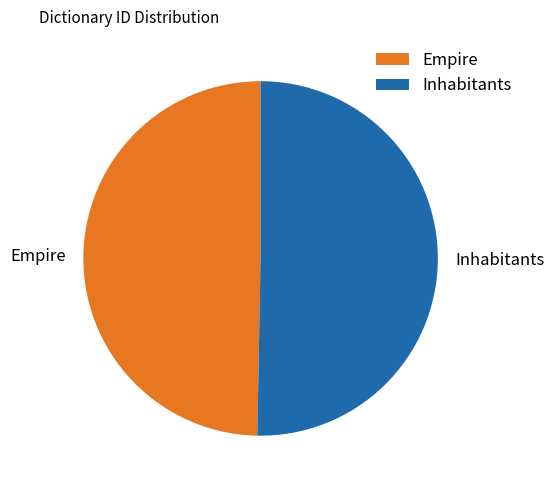

Which slice is the smallest?

Empire